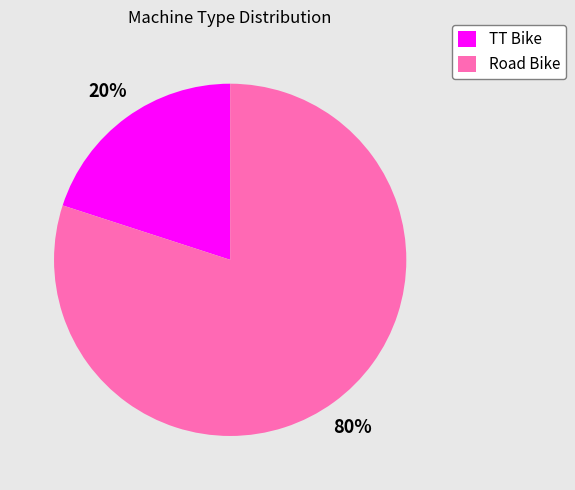

Approximately how many times larger is the value at Road Bike compared to TT Bike?

4.0